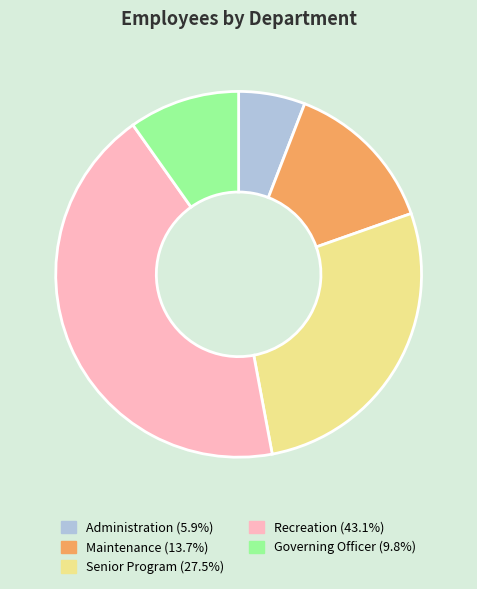

What is the largest slice in the pie chart?

Recreation